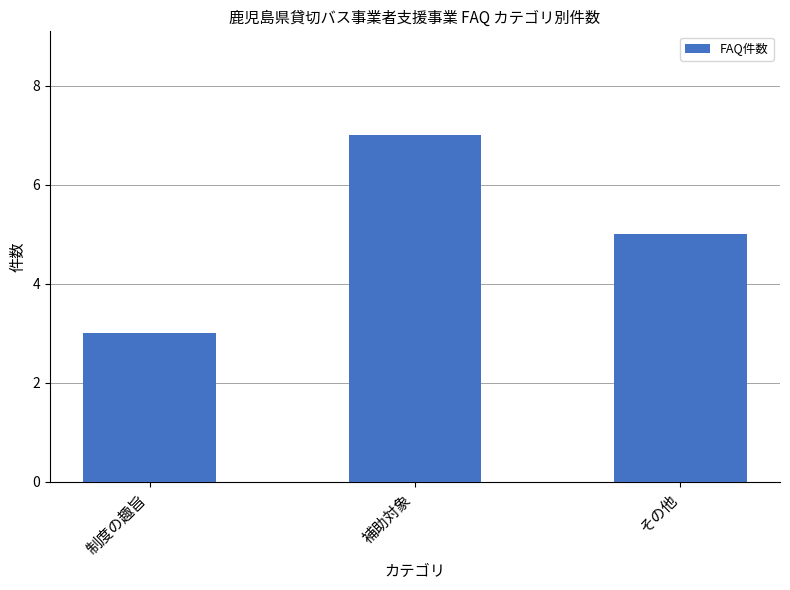

What is the sum of all values?

15